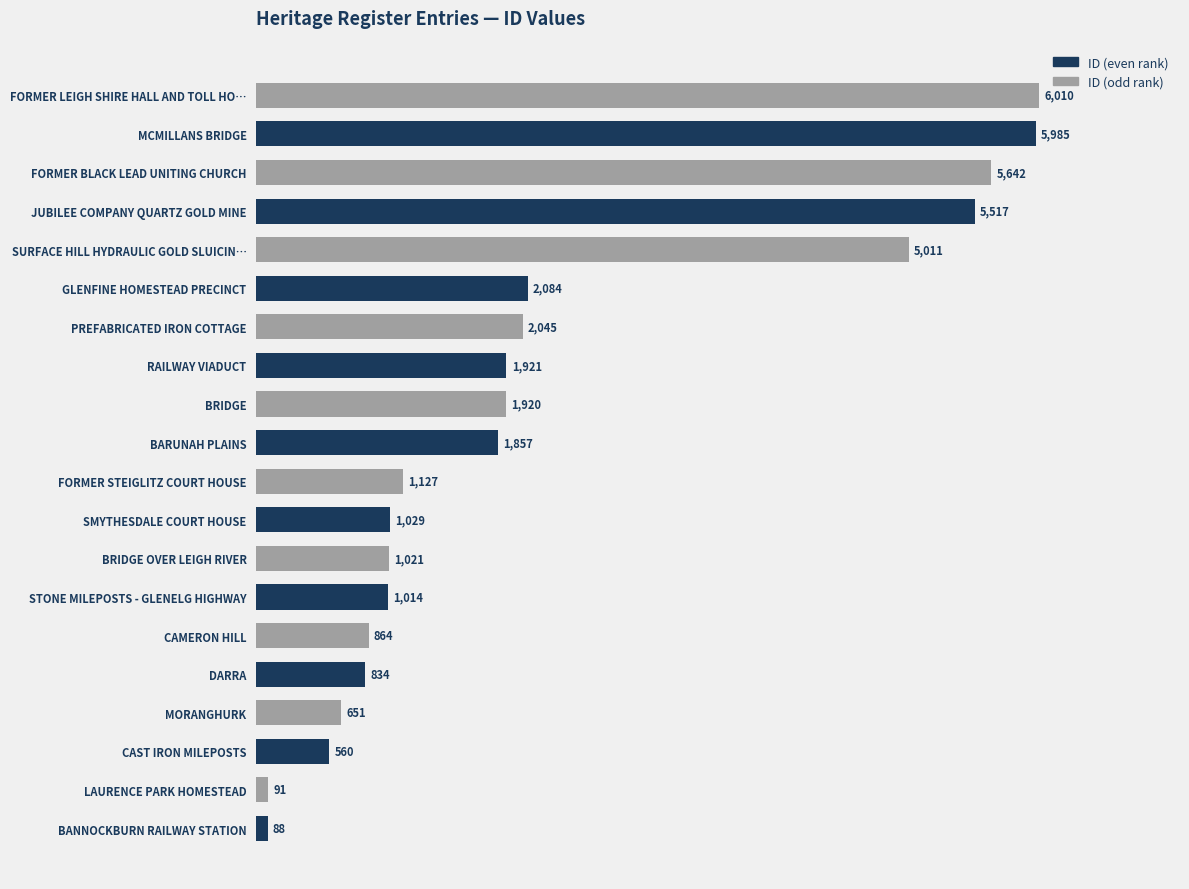

At which label is the value closest to 3049?

GLENFINE HOMESTEAD PRECINCT